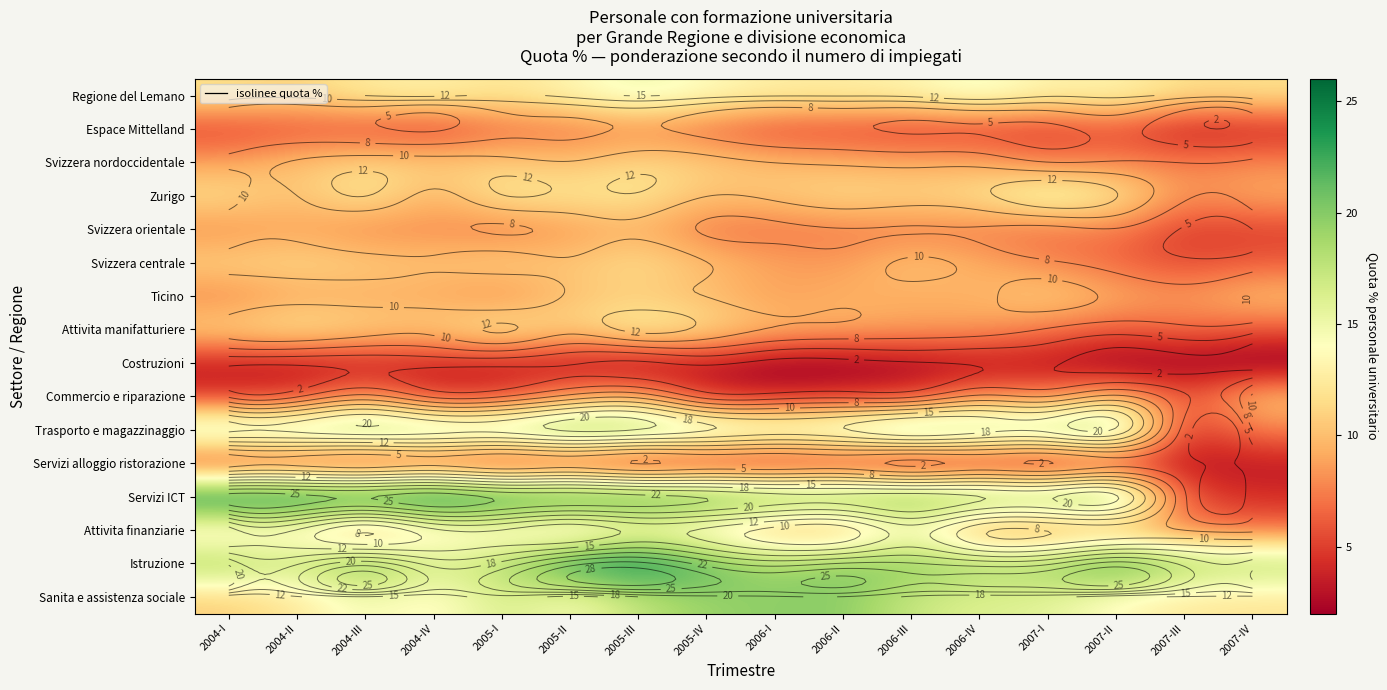

What is the maximum value for Svizzera nordoccidentale?

11.5